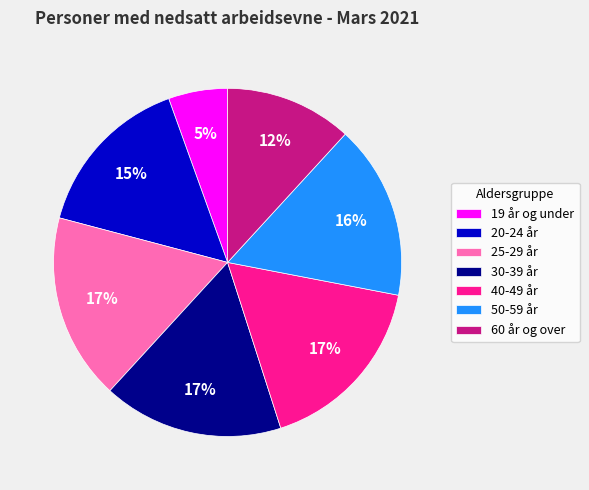

Is there a majority slice in this chart?

No